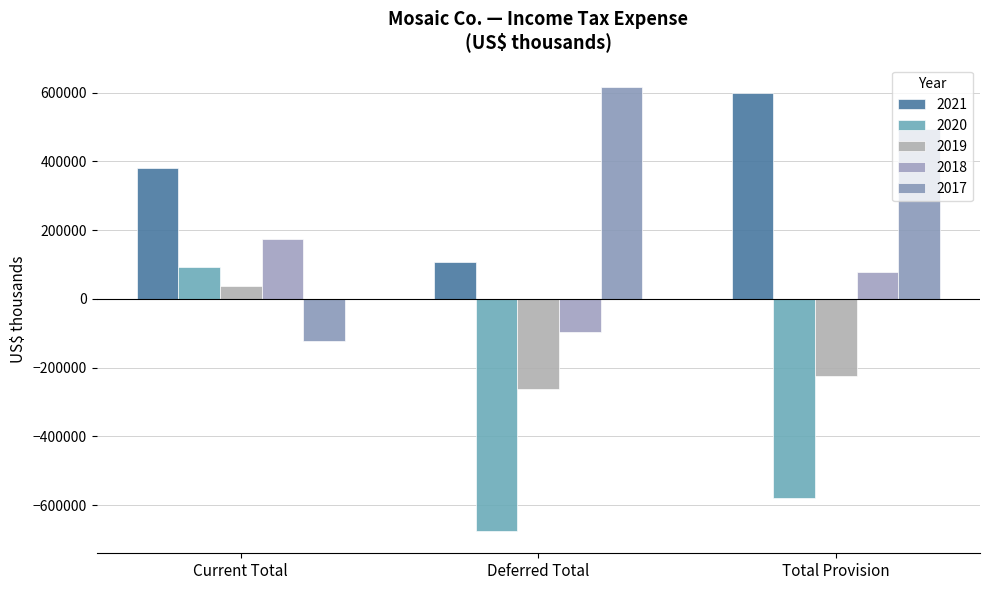

Which series has the largest total across all categories?

2021